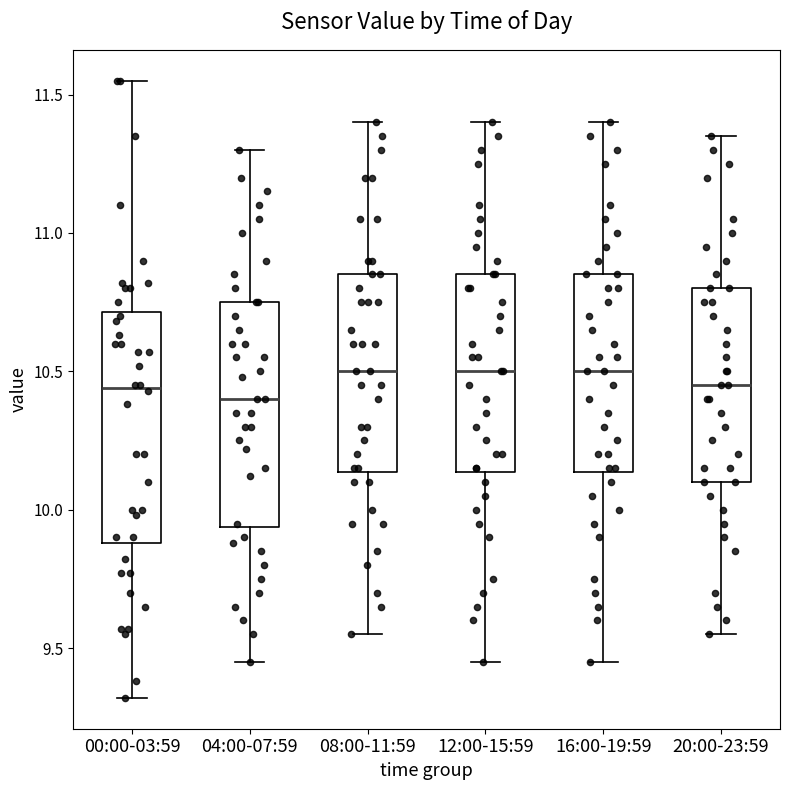

Reading left to right, transcribe this box plot: for each box, give where its median line is, the range the box spans, and where its two whiskers end, as read against the y-axis. The values are not printed on the chart, so give them approximately, as read against the axis.

00:00-03:59: median 10.45, box 9.90 to 10.70, whiskers 9.30 to 11.55
04:00-07:59: median 10.40, box 9.95 to 10.75, whiskers 9.45 to 11.30
08:00-11:59: median 10.50, box 10.15 to 10.85, whiskers 9.55 to 11.40
12:00-15:59: median 10.50, box 10.15 to 10.85, whiskers 9.45 to 11.40
16:00-19:59: median 10.50, box 10.15 to 10.85, whiskers 9.45 to 11.40
20:00-23:59: median 10.45, box 10.10 to 10.80, whiskers 9.55 to 11.35